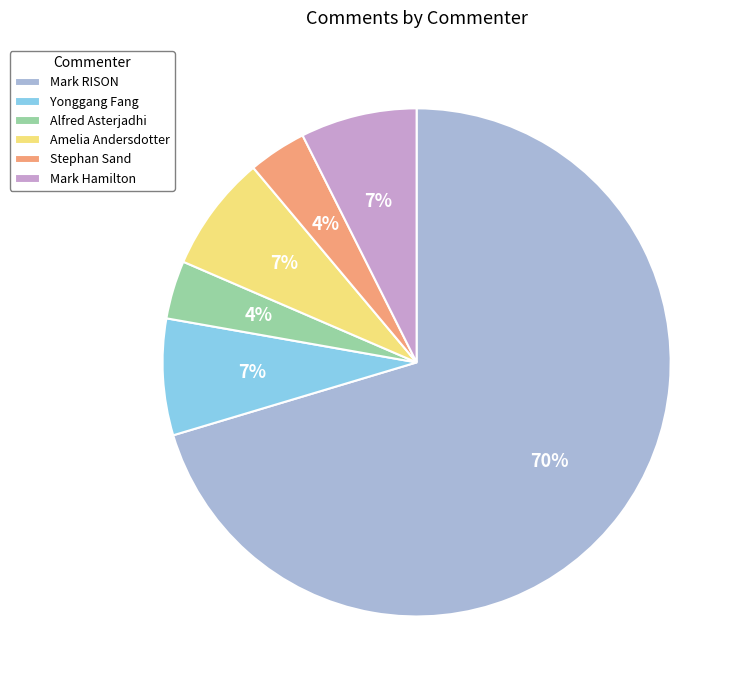

To the nearest percent, what is the combined percentage of Mark Hamilton and Stephan Sand?

11%